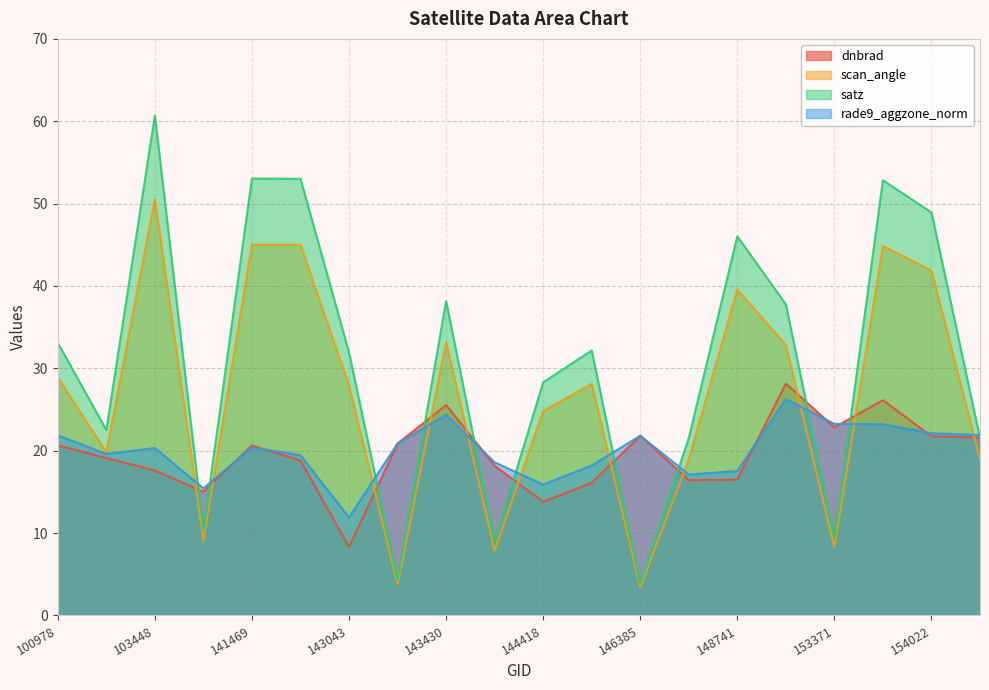

Between 144221 and 154213, which is larger?

154213